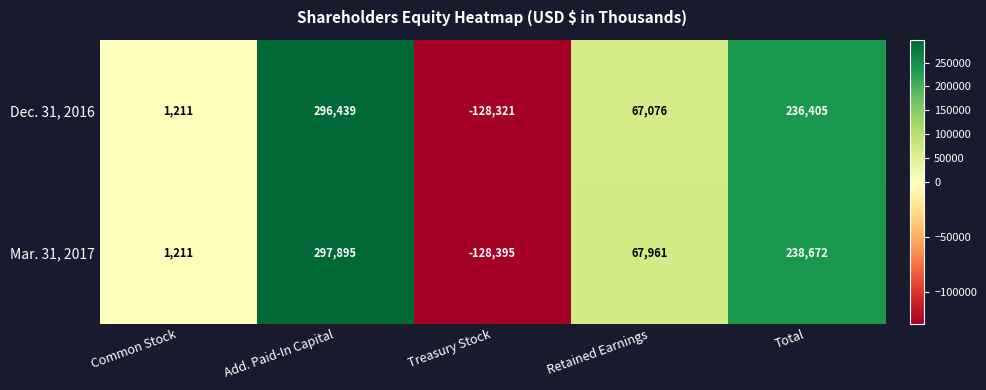

The value of Dec. 31, 2016 at Total is 117332. True or false?

False